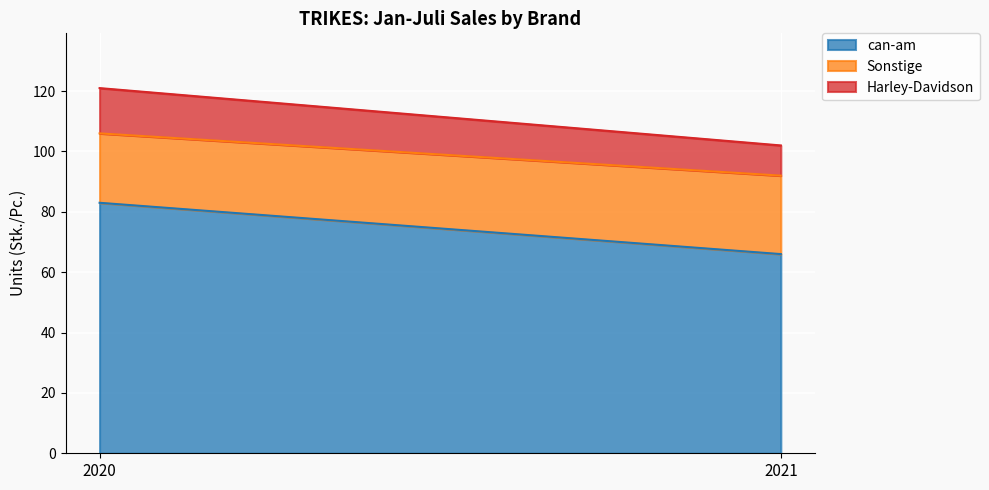

What is the minimum value shown in the chart?

10